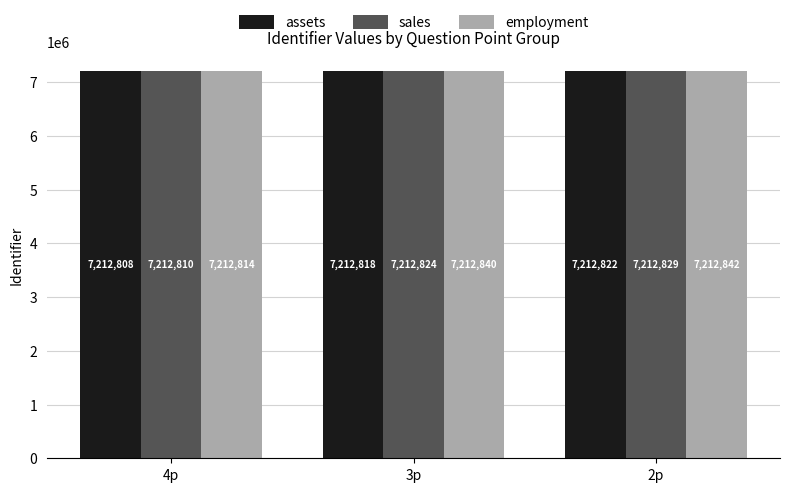

Is it true that assets equals 7212818 at 3p?

True